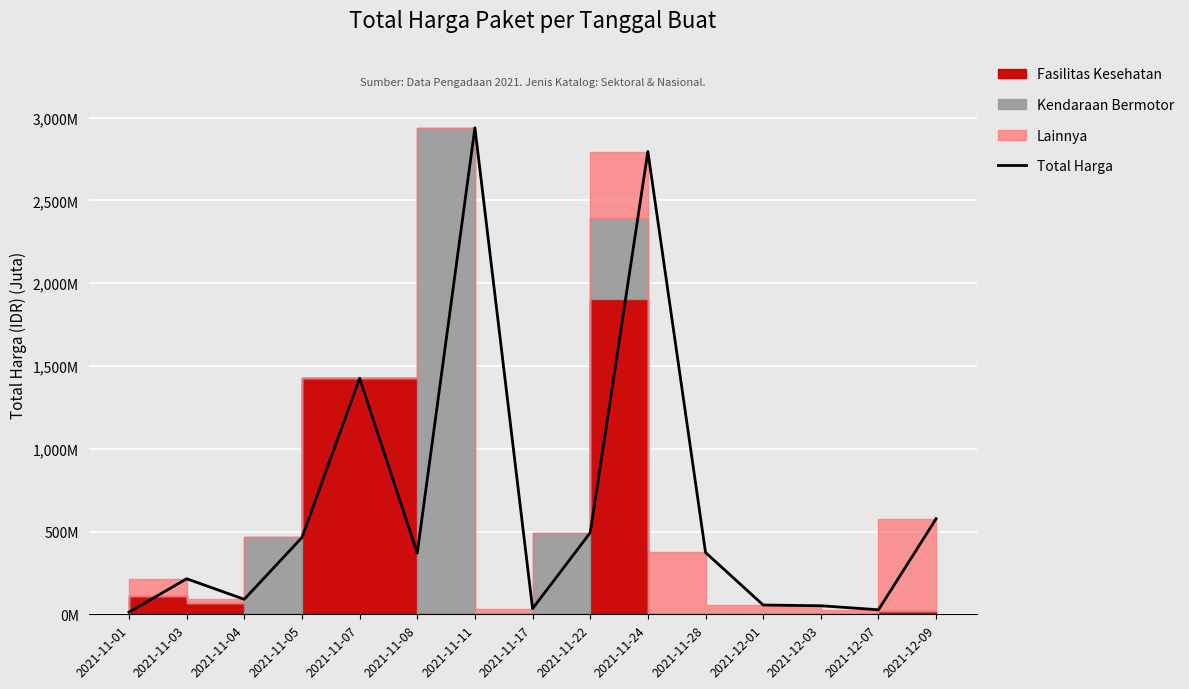

How many interior local peaks (higher than both neighbors) does the data have?

4